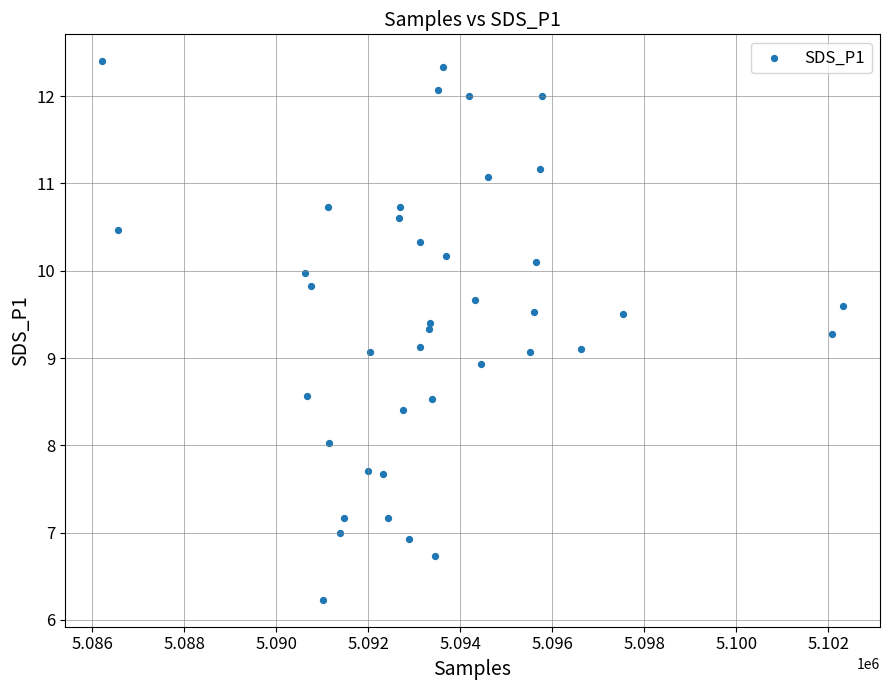

What is the range of X values (max minus min)?

16099.0